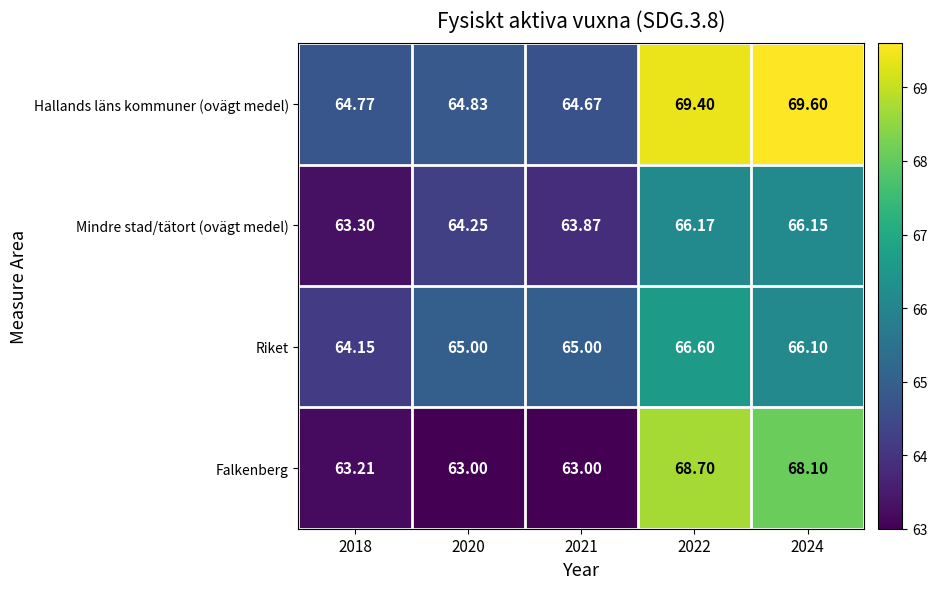

Which series has the largest range (max minus min)?

Falkenberg